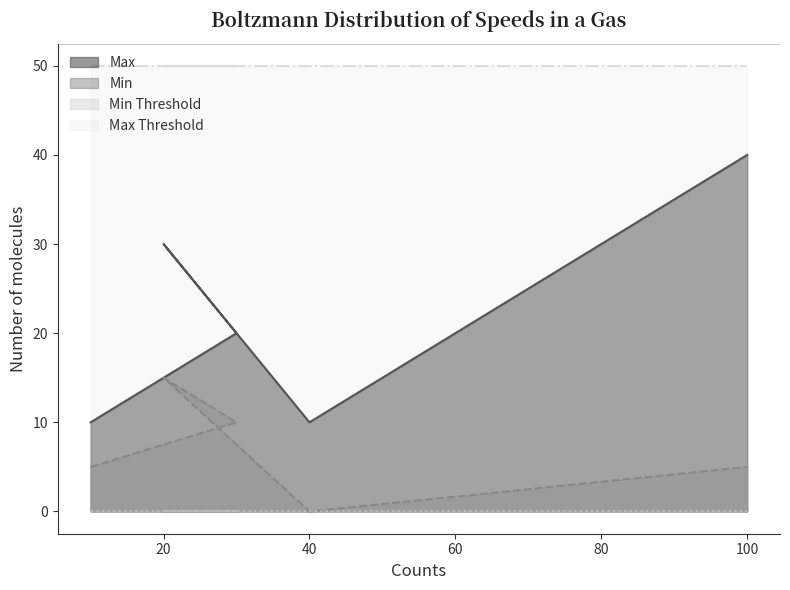

Rank the series at 40 from highest to lowest value.

Max, Min